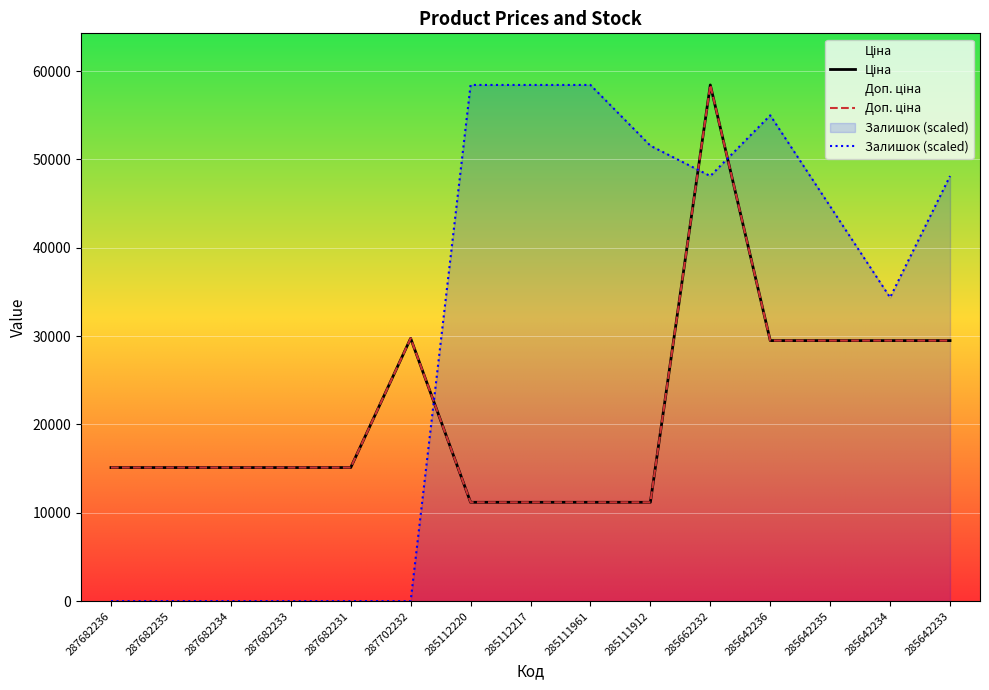

List the series in order of their peak value, lowest first.

Ціна, Доп. ціна, Залишок (scaled)